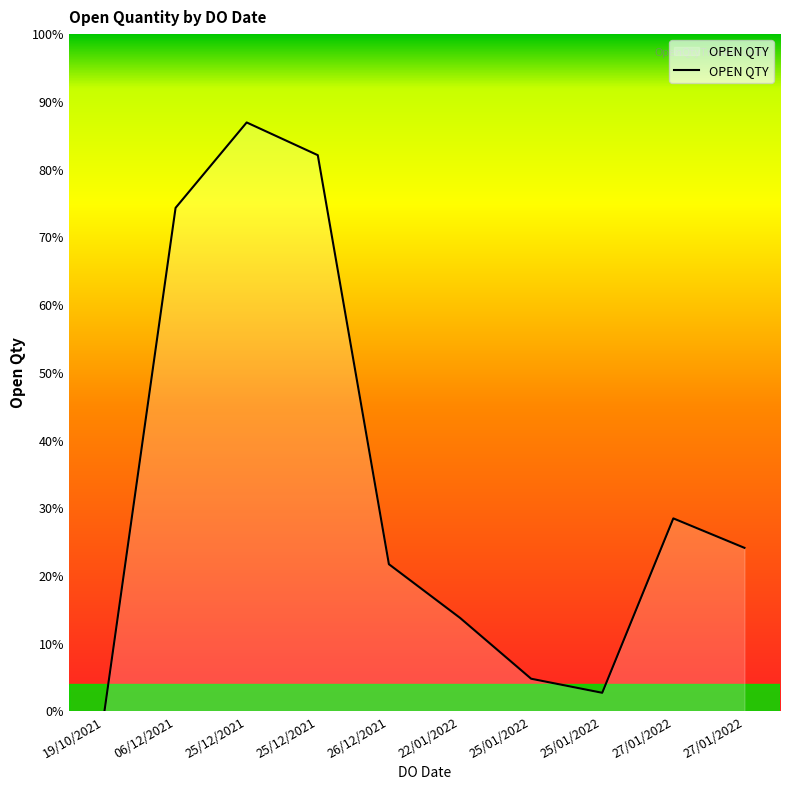

Is this an area chart (filled region under the line)?

Yes